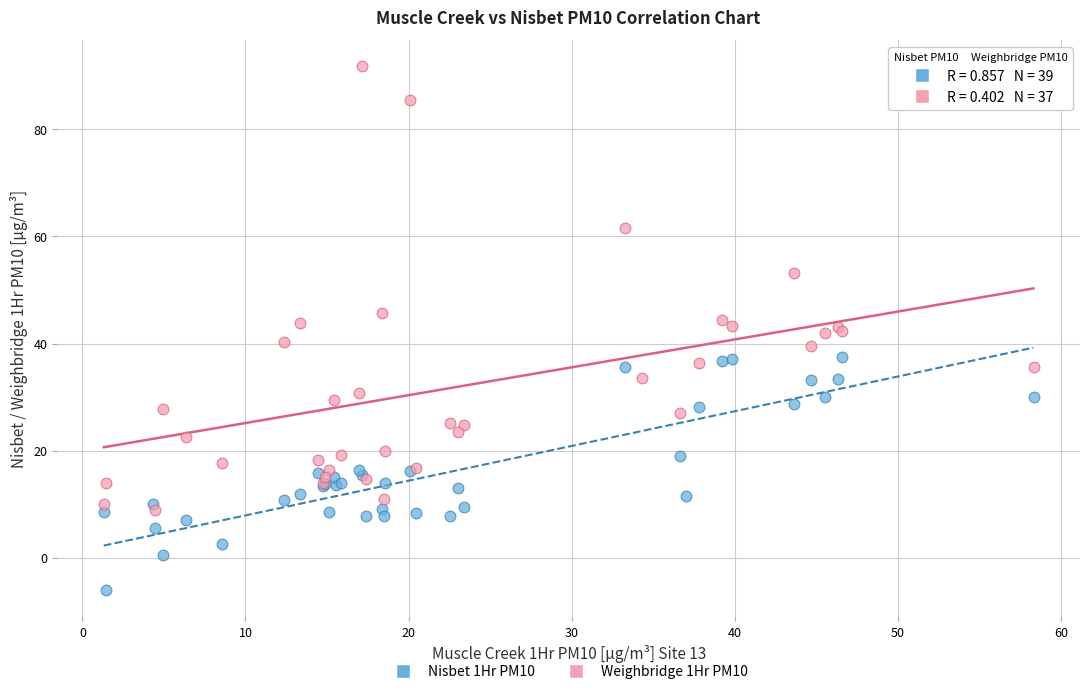

Which series has the largest Y range (max minus min)?

Weighbridge 1Hr PM10